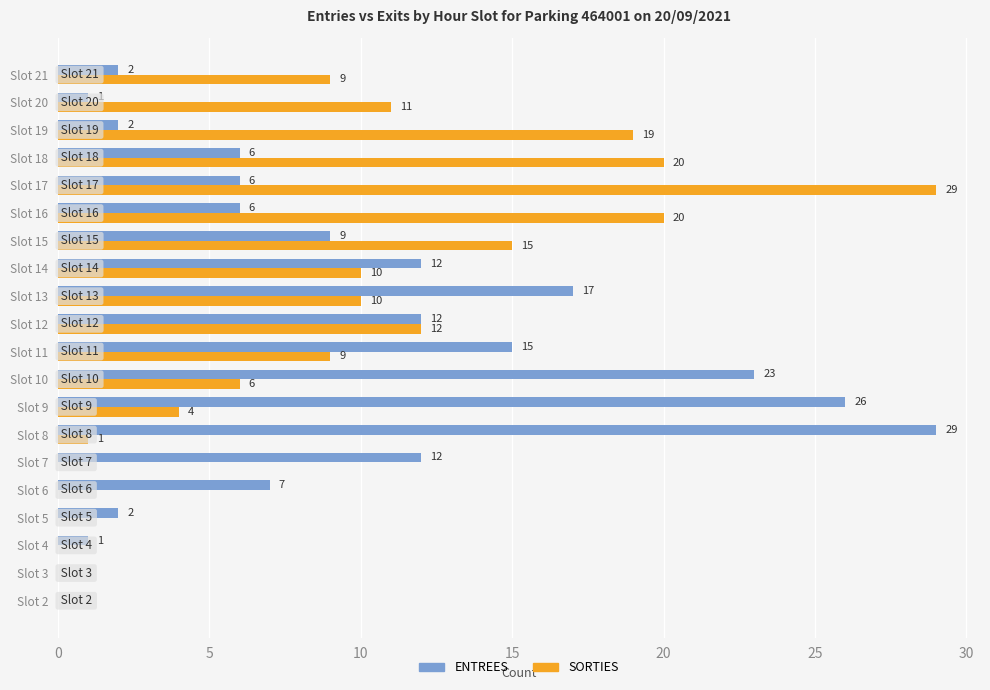

The SORTIES series shows 10 at Slot 13. True or false?

True